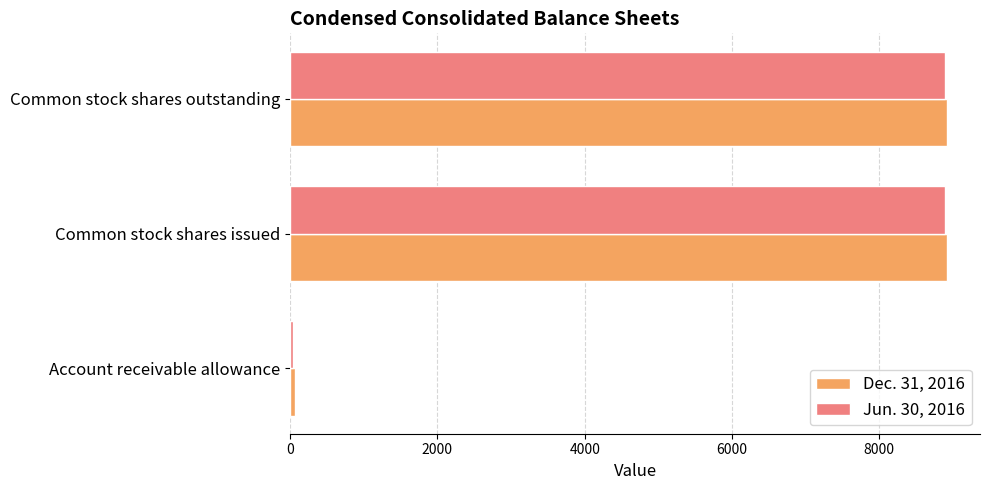

Which series has the largest range (max minus min)?

Jun. 30, 2016